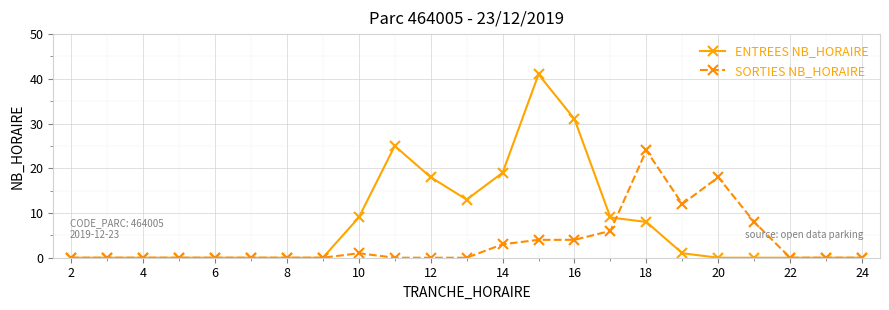

Which series has the widest spread of values?

ENTREES NB_HORAIRE